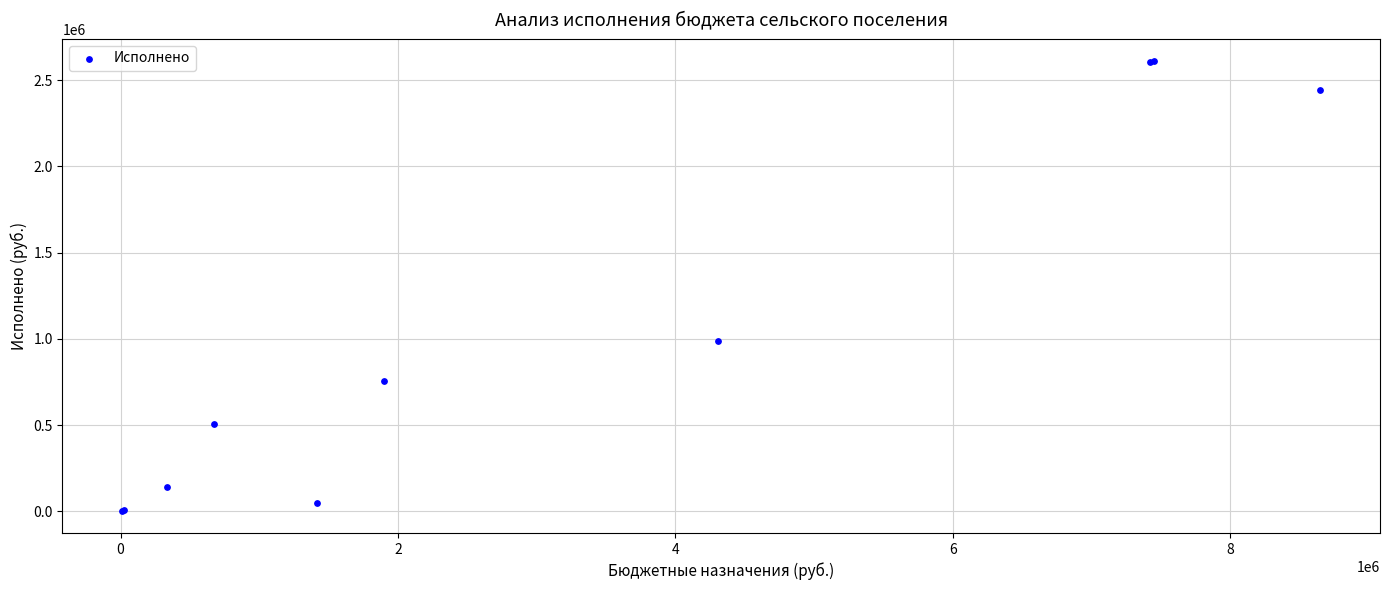

What Y value in the scatter plot is closest to 1306912?

988788.2